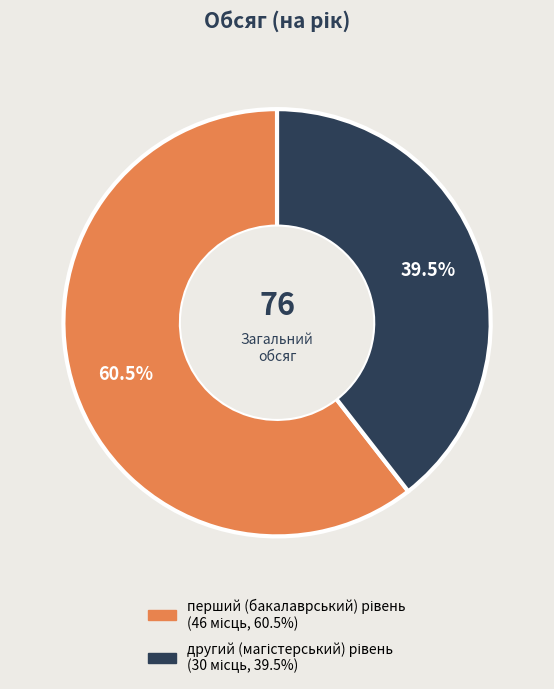

Does any single category account for the majority?

Yes